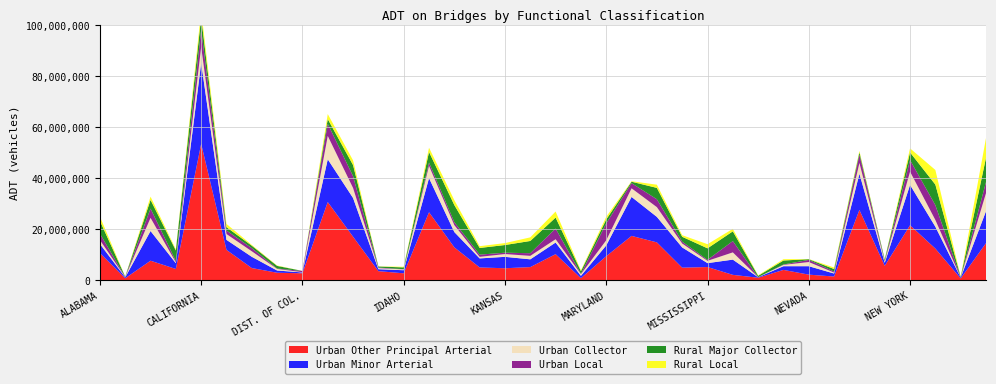

Reading right to left, transcribe all the data shown in this chart.

Urban Other Principal Arterial: 14588900	750910	12450100	21597407	5691808	27594235	1501608	2242740	4096188	1032800	2158220	5223360	4974704	14887154	17424371	9466915	856264	10267292	5198680	4748101	5056051	12934089	26698846	2760380	3606608	17097430	30691900	2773900	2986588	4826054	11944993	53513573	4467060	7703437	819726	10723774
Urban Minor Arterial: 12499742	316337	8569905	15812447	1196363	14178306	1175977	3305094	1450405	200250	5968451	1527729	7930788	9983423	15273276	4235102	922177	4556502	3043783	4468477	3546684	5993912	13375090	1213650	765983	15171189	16743500	326900	873607	4408221	3925223	31707319	2242182	11635657	360007	3555270
Urban Collector: 7097424	47680	2629290	5185048	530742	4235216	372000	1632917	516760	31350	2836233	900222	1528513	3818776	3371277	2000934	674007	1296893	1361487	1090309	614927	2707733	4800753	318015	420287	3918409	9170153	98545	623820	2162682	2280374	6280771	342768	5156284	96957	1511384
Urban Local: 4343781	29136	5829404	4557980	158455	3254993	404536	838534	147378	10680	4442916	394510	733109	3104646	2022323	6631207	120635	4197247	1037453	528718	868589	1171534	1288364	87542	223379	4630394	4764246	491531	146973	1230376	1392286	6768643	528881	3636601	37314	2569731
Rural Major Collector: 9508099	233493	8056664	2986602	592214	911126	979509	273813	1573810	503695	3798768	4507551	1909960	4442625	567096	1534359	1026341	4285094	4794976	3014705	2608465	6700701	4145674	702311	402983	4354640	1829789	0	1036135	948560	1302894	4870694	4129621	3385324	150835	4967748
Rural Local: 7725289	107449	5730679	1593884	112531	551505	598523	78807	506781	194593	986159	1623899	623331	1251406	194435	1063287	346079	2374373	1416172	753937	699595	1905704	1680489	249781	54422	1843350	1982945	0	150422	307064	1270251	2651273	468020	1297429	38519	1676921